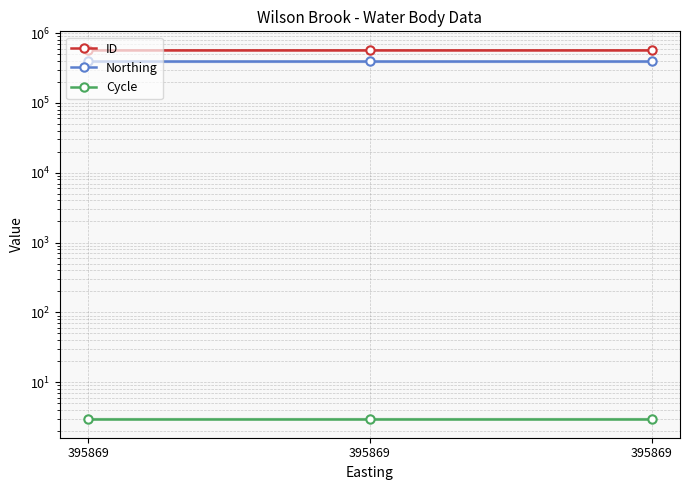

Reading right to left, list all the values displayed in this chart.

ID: 395869=564496	395869=564498	395869=564499
Northing: 395869=395554	395869=395554	395869=395554
Cycle: 395869=3	395869=3	395869=3